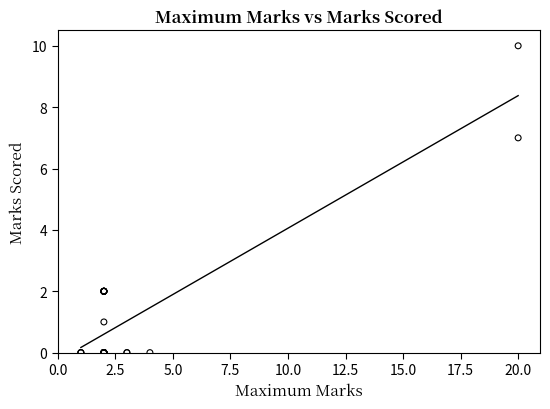

What Y value in the scatter plot is closest to 5?

7